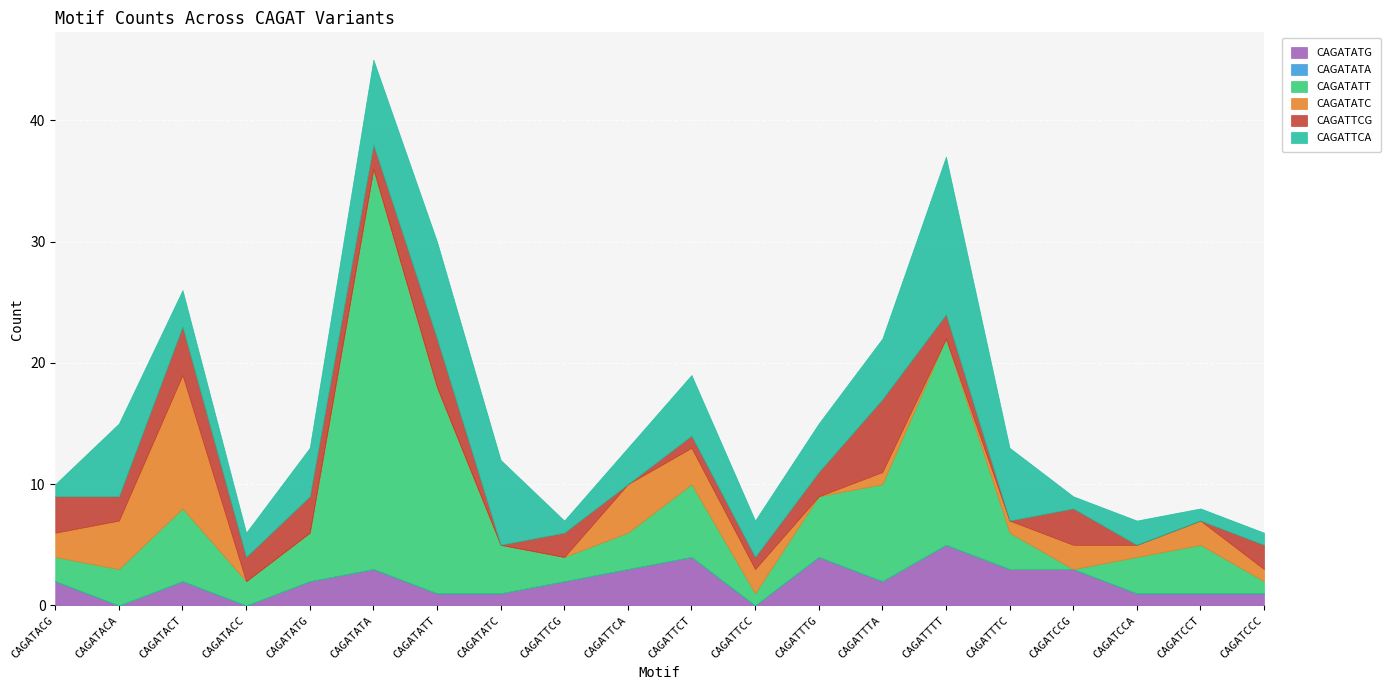

True or false: CAGATATA has more than 2 points higher than both neighbors.

False